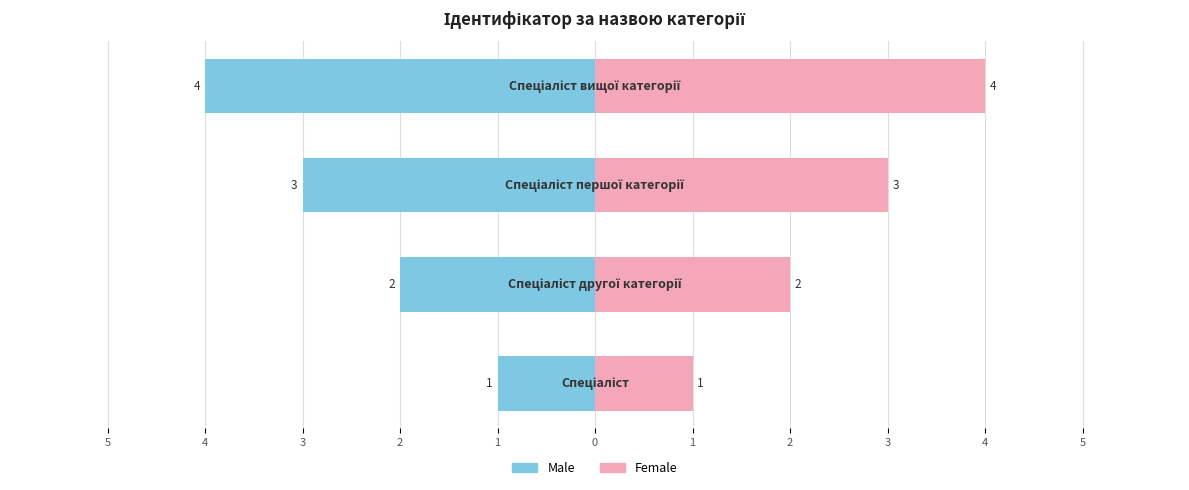

Reading left to right, transcribe all the data shown in this chart.

Male: -1	-2	-3	-4
Female: 1	2	3	4